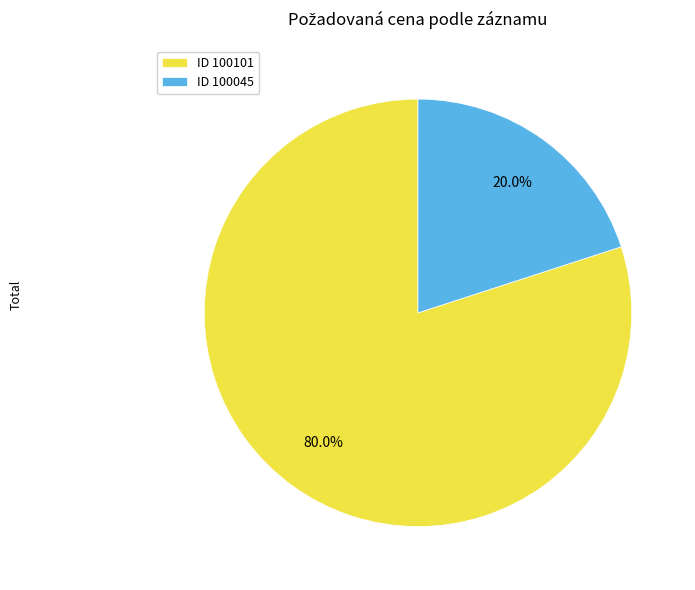

Which has a higher value, ID 100045 or ID 100101?

ID 100101